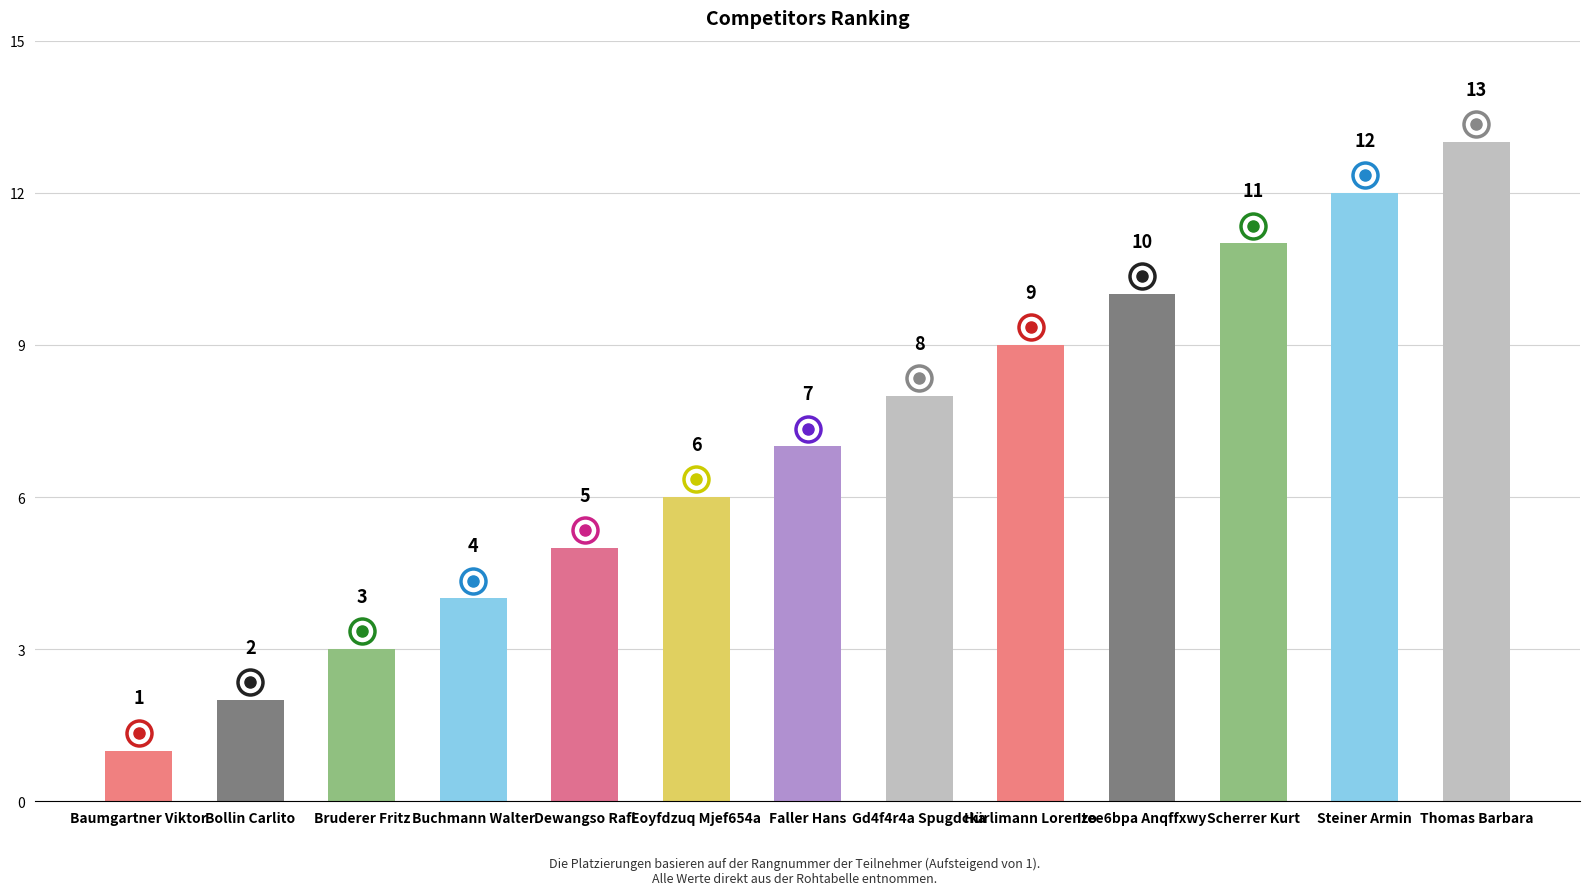

How many distinct data groups are displayed?

1